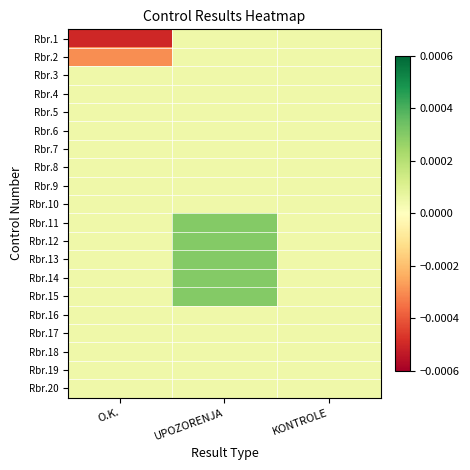

Reading left to right, transcribe all the data shown in this chart.

Rbr.1: O.K.=-0.0	UPOZORENJA=0.0	KONTROLE=0.0
Rbr.2: O.K.=-0.0	UPOZORENJA=0.0	KONTROLE=0.0
Rbr.3: O.K.=0.0	UPOZORENJA=0.0	KONTROLE=0.0
Rbr.4: O.K.=0.0	UPOZORENJA=0.0	KONTROLE=0.0
Rbr.5: O.K.=0.0	UPOZORENJA=0.0	KONTROLE=0.0
Rbr.6: O.K.=0.0	UPOZORENJA=0.0	KONTROLE=0.0
Rbr.7: O.K.=0.0	UPOZORENJA=0.0	KONTROLE=0.0
Rbr.8: O.K.=0.0	UPOZORENJA=0.0	KONTROLE=0.0
Rbr.9: O.K.=0.0	UPOZORENJA=0.0	KONTROLE=0.0
Rbr.10: O.K.=0.0	UPOZORENJA=0.0	KONTROLE=0.0
Rbr.11: O.K.=0.0	UPOZORENJA=0.0	KONTROLE=0.0
Rbr.12: O.K.=0.0	UPOZORENJA=0.0	KONTROLE=0.0
Rbr.13: O.K.=0.0	UPOZORENJA=0.0	KONTROLE=0.0
Rbr.14: O.K.=0.0	UPOZORENJA=0.0	KONTROLE=0.0
Rbr.15: O.K.=0.0	UPOZORENJA=0.0	KONTROLE=0.0
Rbr.16: O.K.=0.0	UPOZORENJA=0.0	KONTROLE=0.0
Rbr.17: O.K.=0.0	UPOZORENJA=0.0	KONTROLE=0.0
Rbr.18: O.K.=0.0	UPOZORENJA=0.0	KONTROLE=0.0
Rbr.19: O.K.=0.0	UPOZORENJA=0.0	KONTROLE=0.0
Rbr.20: O.K.=0.0	UPOZORENJA=0.0	KONTROLE=0.0